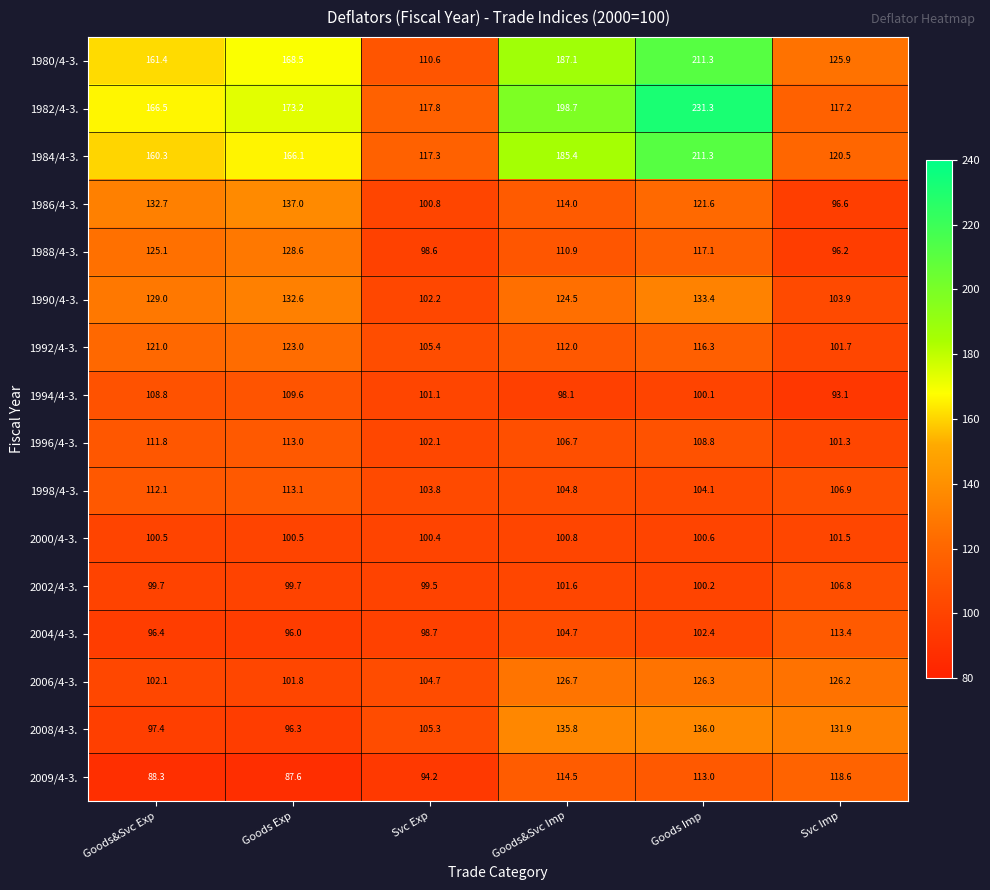

At how many categories does at least one series exceed 187?

2